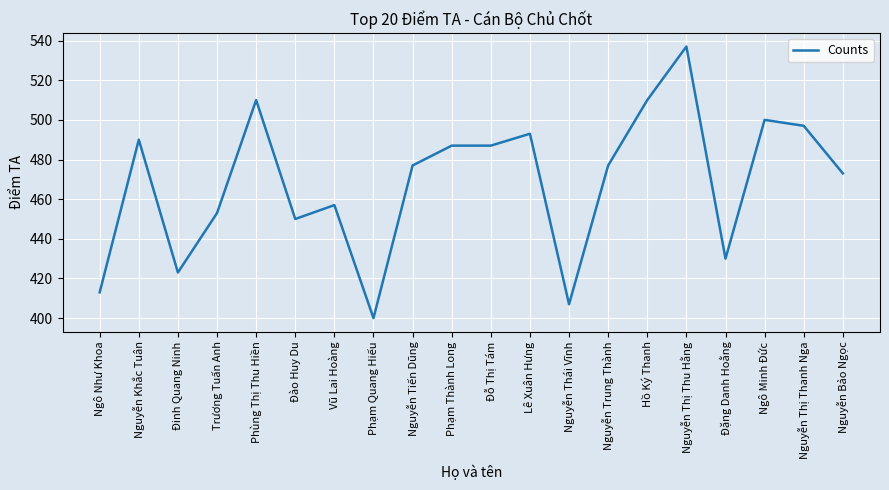

Reading left to right, list all the values displayed in this chart.

413	490	423	453	510	450	457	400	477	487	487	493	407	477	510	537	430	500	497	473